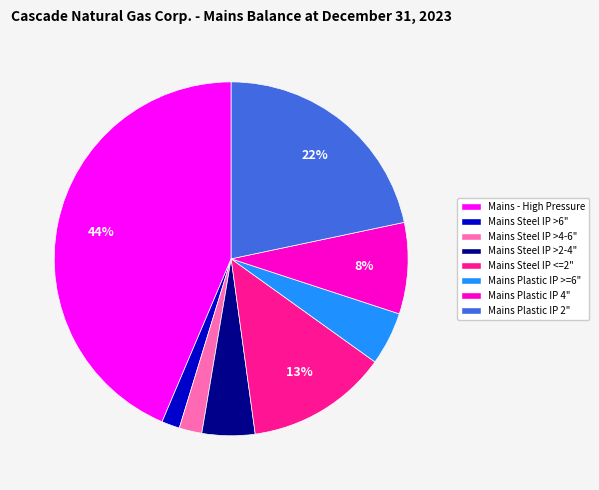

Is there any slice that represents more than half of the pie?

No